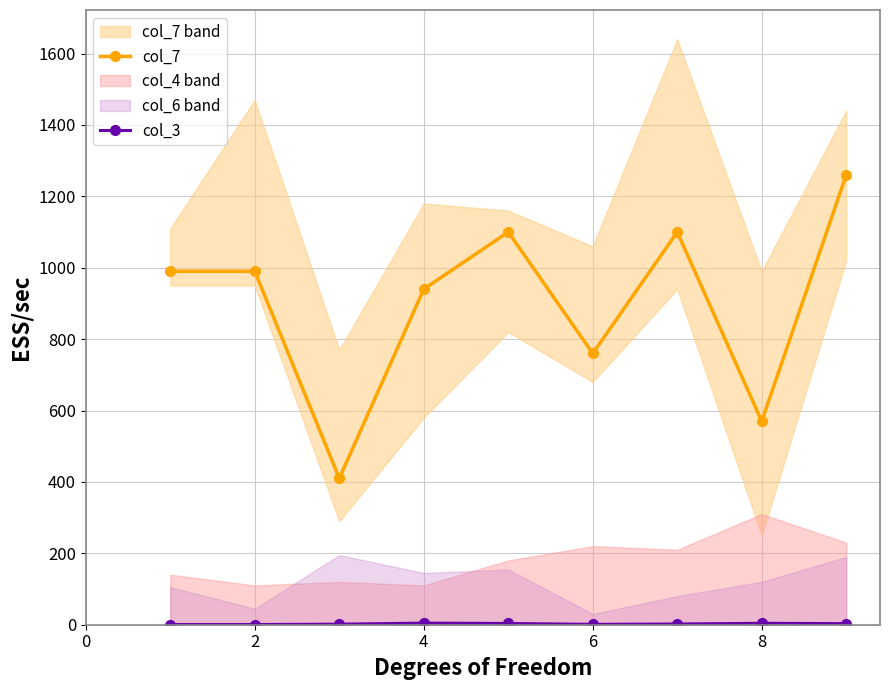

Which series has the largest total across all categories?

col_7